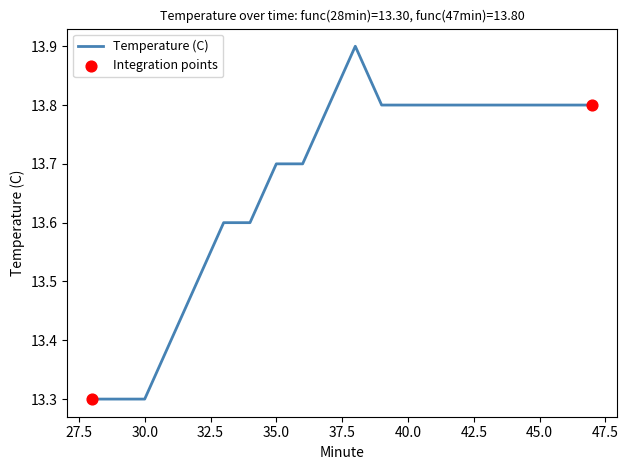

What is the smallest value displayed?

13.3